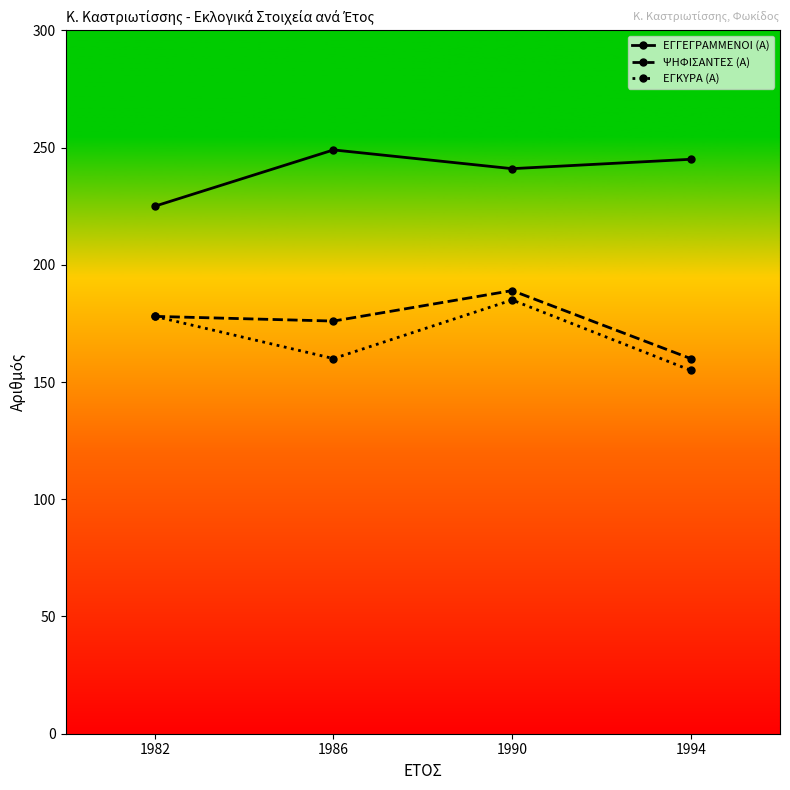

Which category has the lowest value across all series?

1994